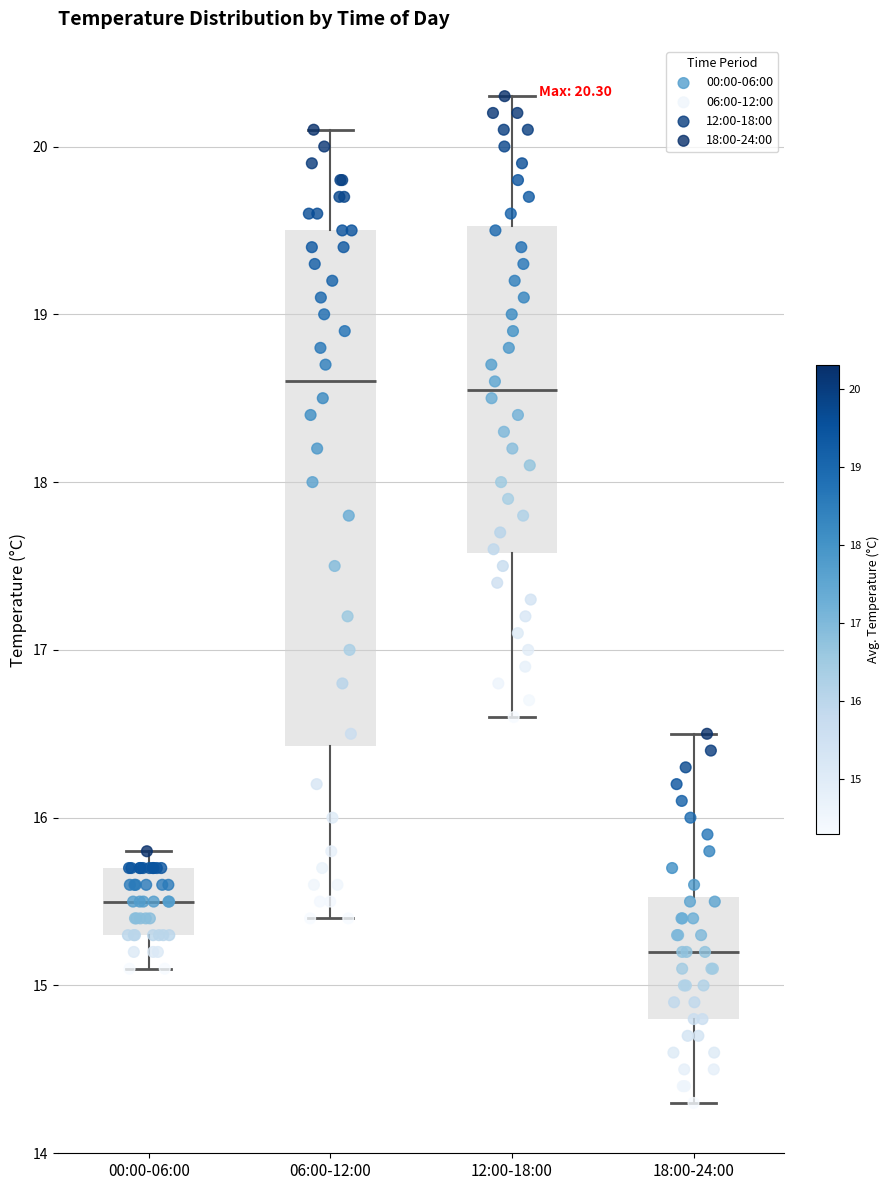

Which box is the tallest, from its lower edge to its upper edge?

06:00-12:00